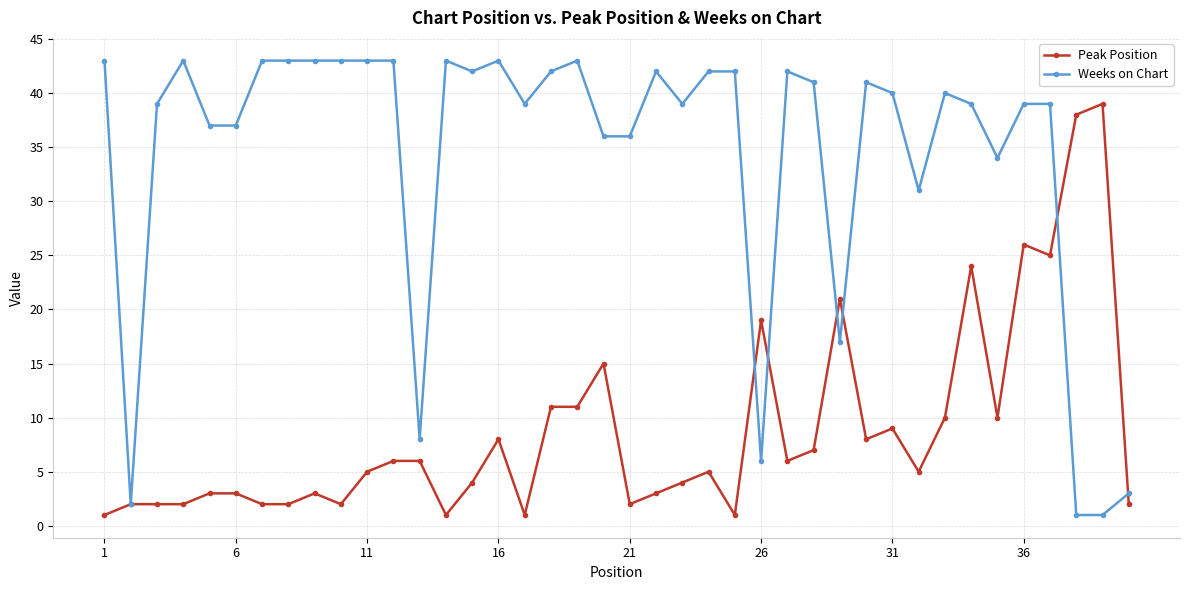

Which series has the widest spread of values?

Weeks on Chart